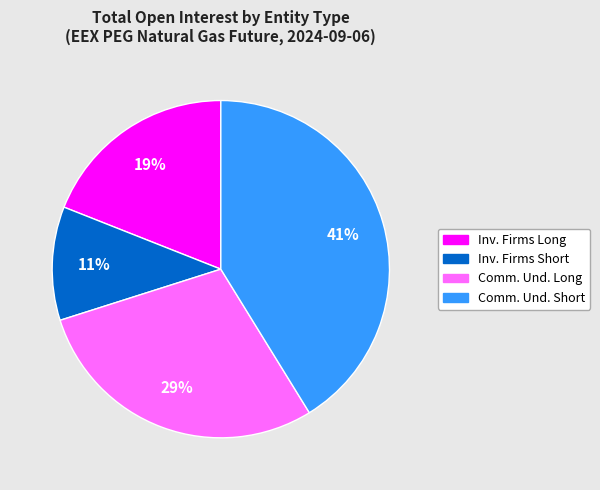

Does any single category account for the majority?

No